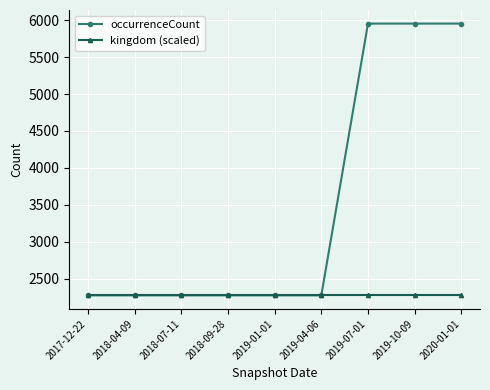

Which series has the largest total across all categories?

occurrenceCount